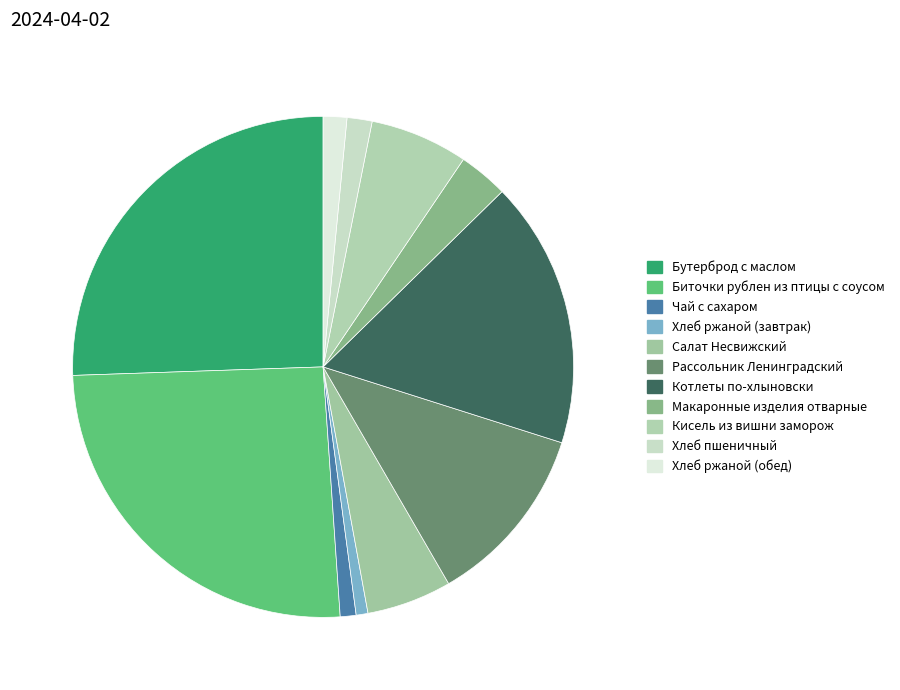

Rank the categories by value from highest to lowest.

Бутерброд с маслом, Биточки рублен из птицы с соусом, Котлеты по-хлыновски, Рассольник Ленинградский, Кисель из вишни заморож, Салат Несвижский, Макаронные изделия отварные, Хлеб пшеничный, Хлеб ржаной (обед), Чай с сахаром, Хлеб ржаной (завтрак)